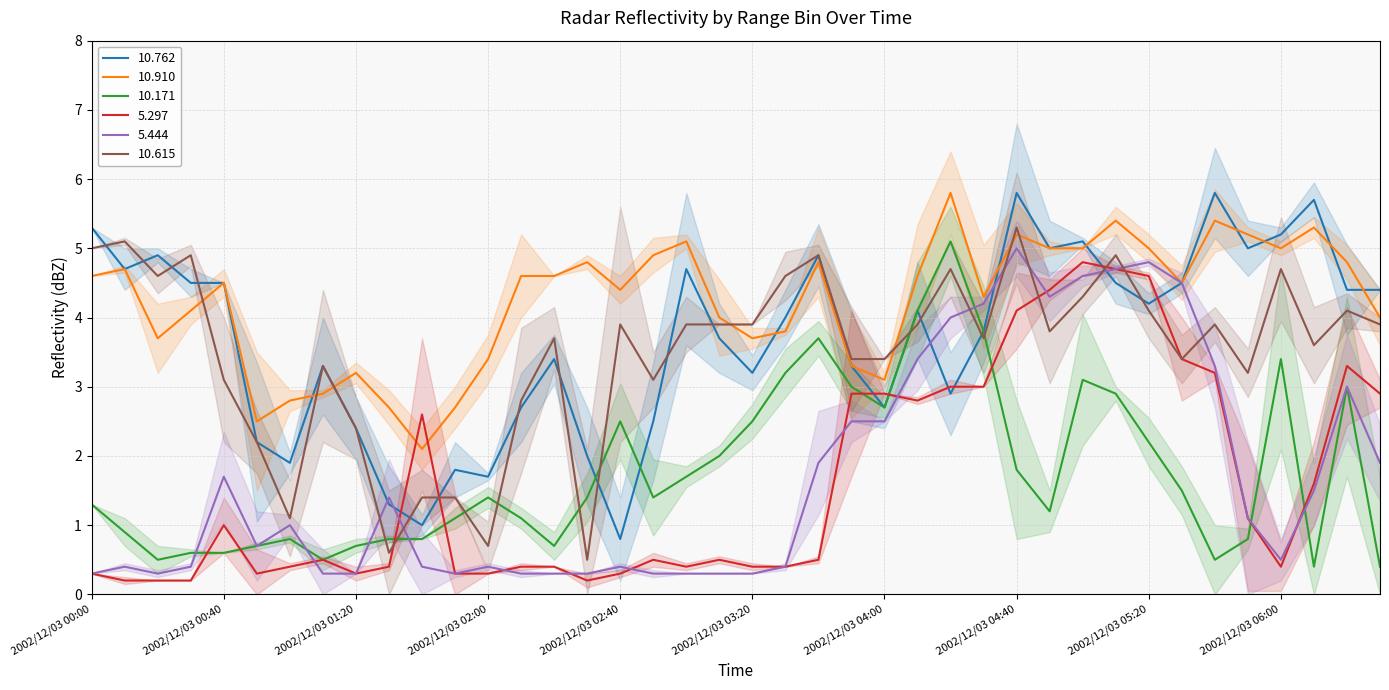

Is it true that 10.171 equals 1.8 at 2002/12/03 04:40?

True